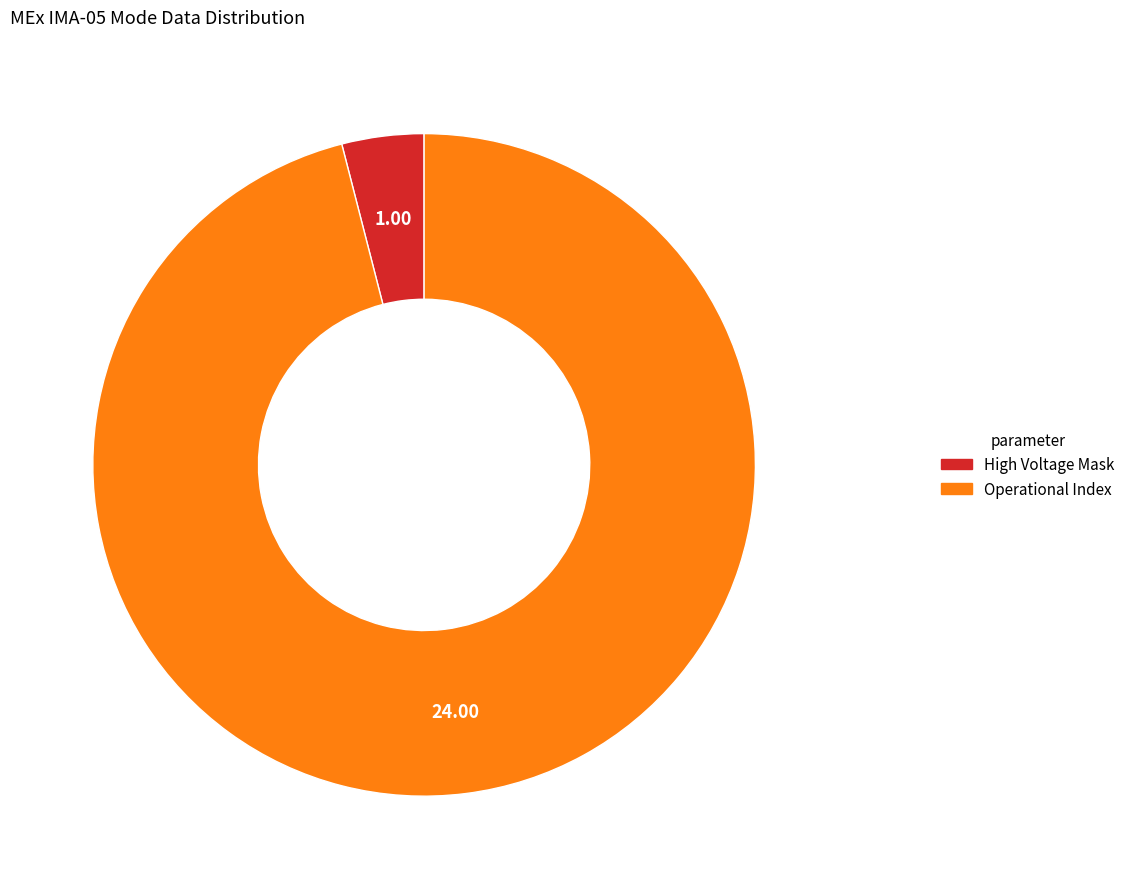

Does any single category account for the majority?

Yes